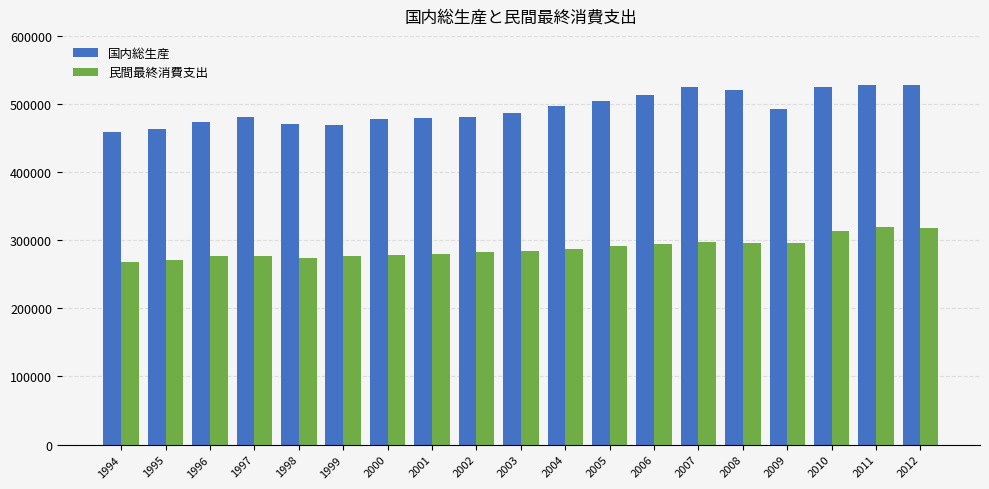

Which series has the widest spread of values?

国内総生産